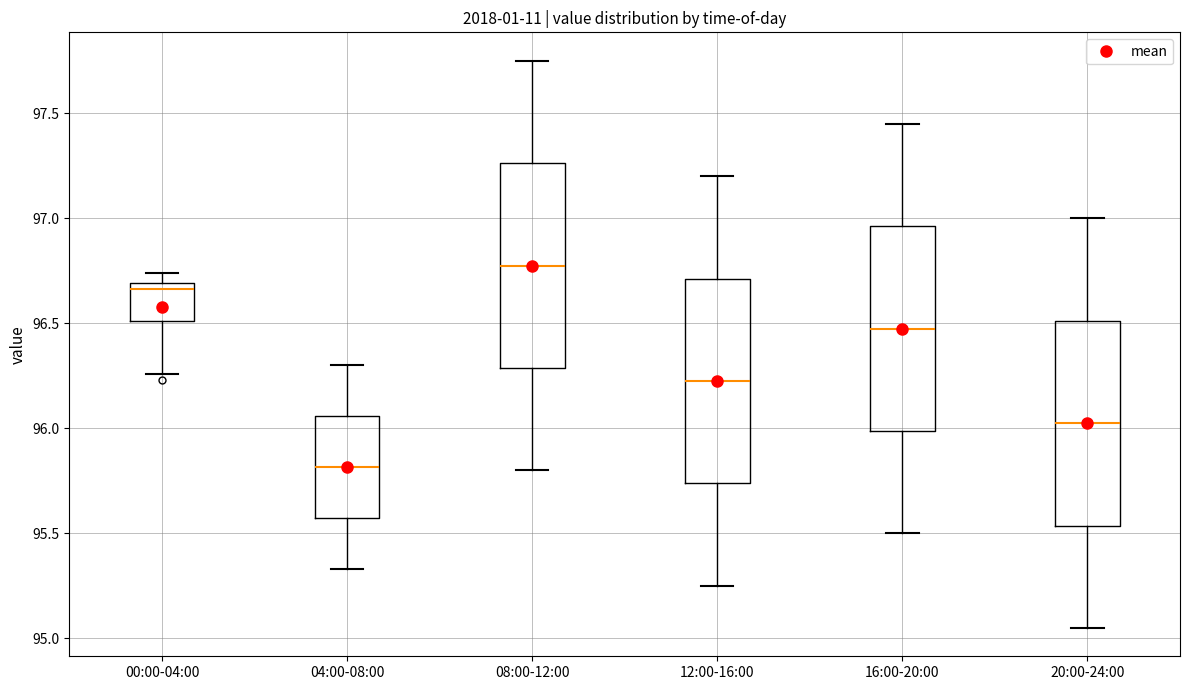

Which box has the lowest median line?

04:00-08:00